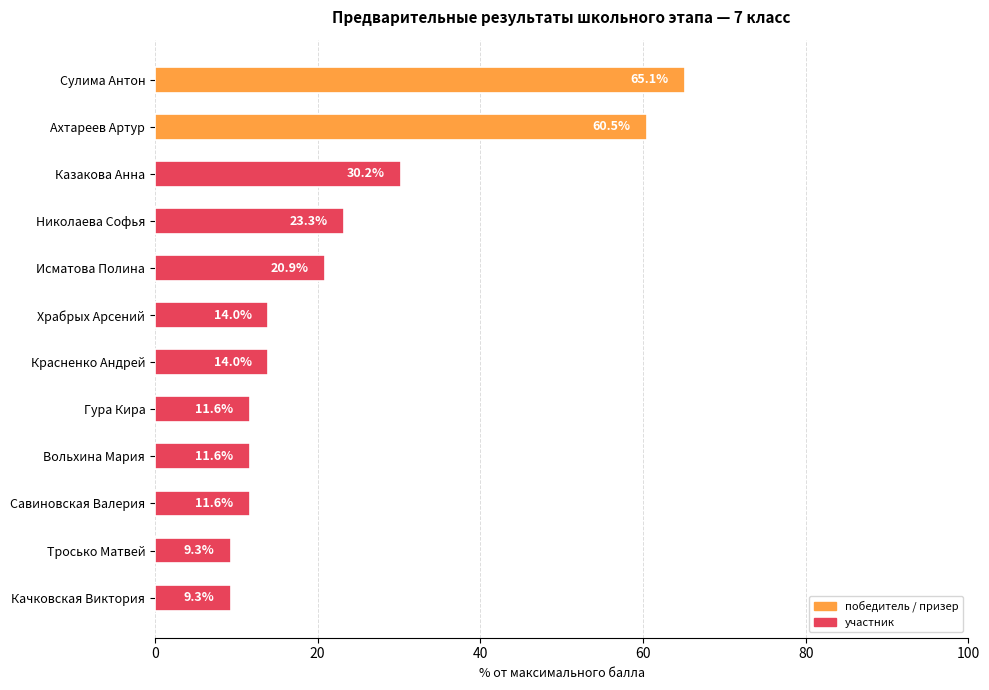

Are the bars grouped side by side (vs. stacked)?

No